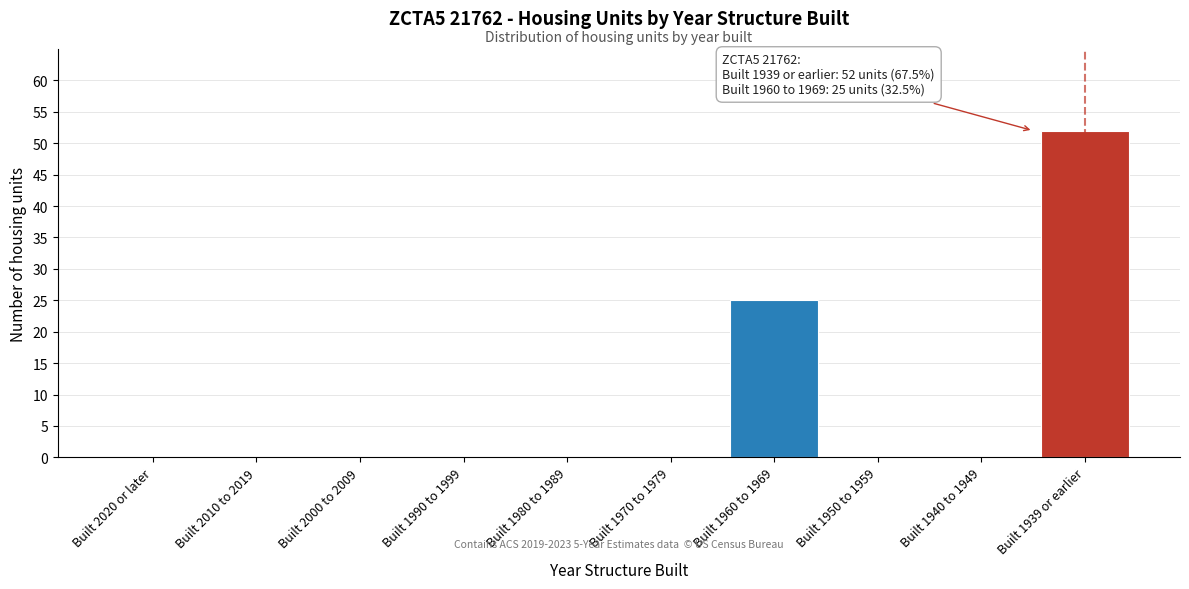

Reading right to left, what are all the values shown in this chart?

Built 1939 or earlier=52	Built 1940 to 1949=0	Built 1950 to 1959=0	Built 1960 to 1969=25	Built 1970 to 1979=0	Built 1980 to 1989=0	Built 1990 to 1999=0	Built 2000 to 2009=0	Built 2010 to 2019=0	Built 2020 or later=0